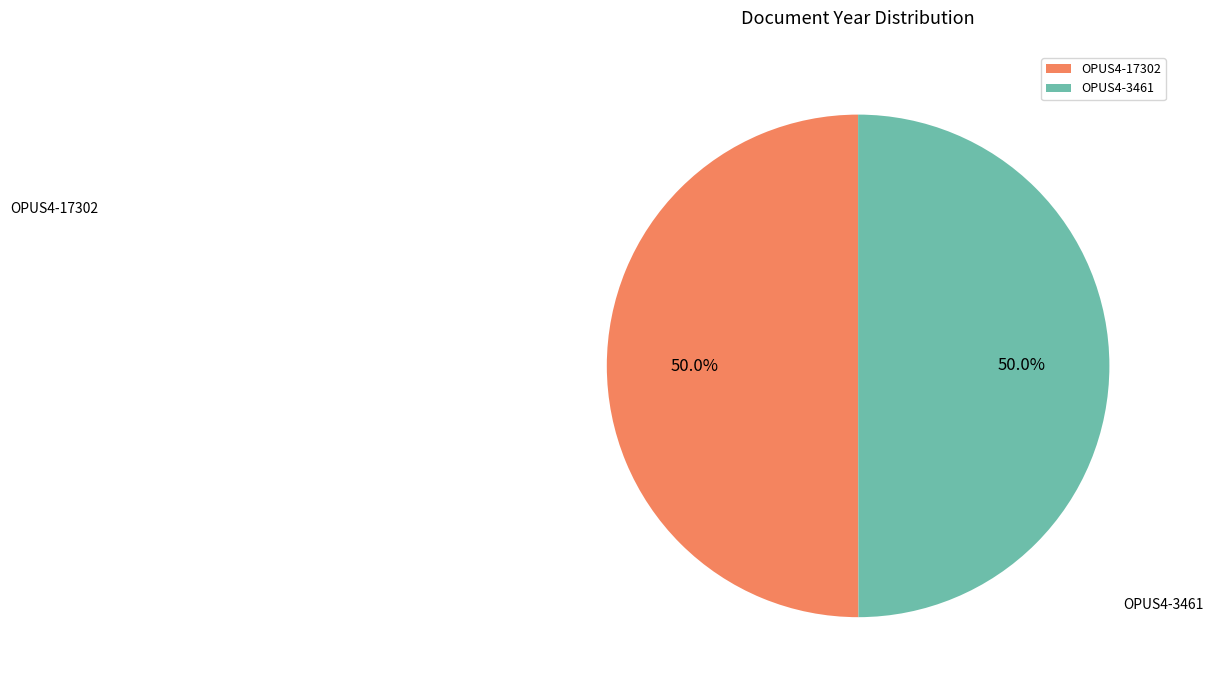

Is the sum of OPUS4-3461 and OPUS4-17302 greater than half?

Yes